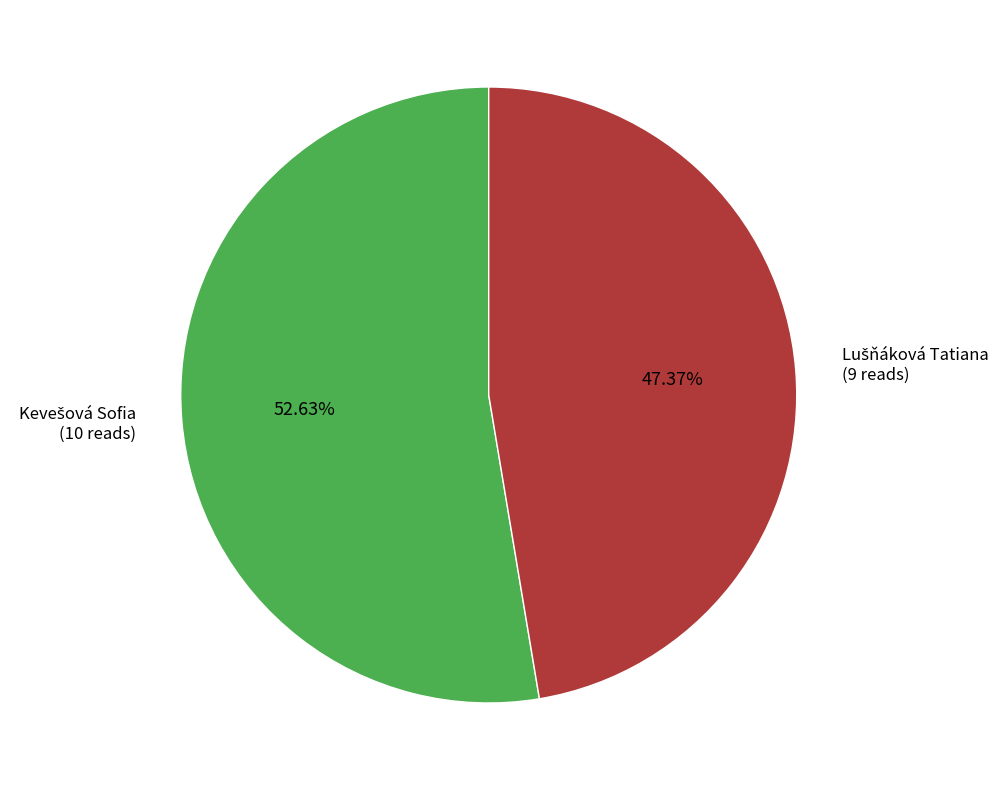

To the nearest percent, what is the average slice percentage?

50%